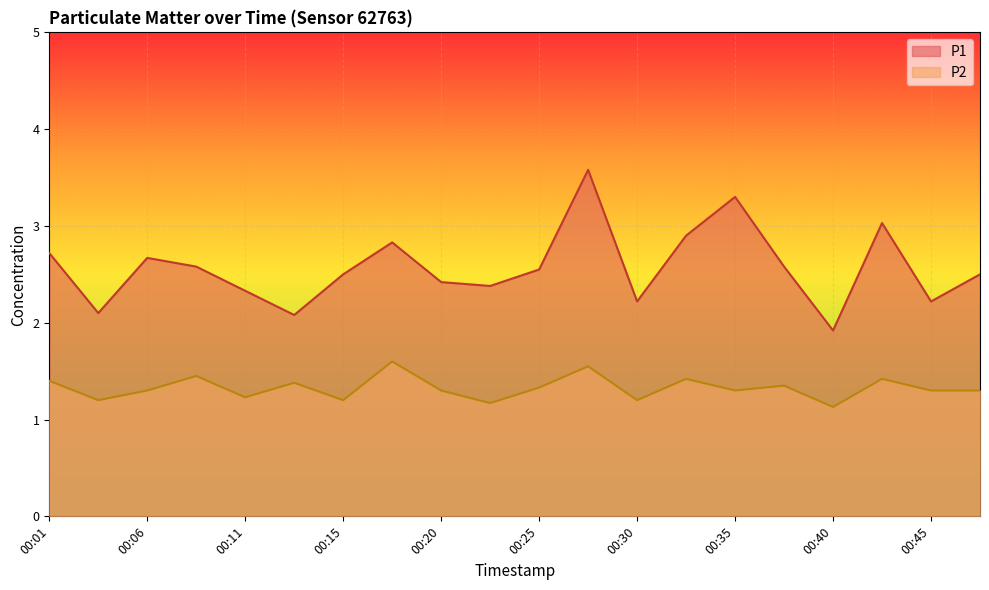

Reading left to right, transcribe all the data shown in this chart.

P1: 2.7	2.1	2.7	2.6	2.3	2.1	2.5	2.8	2.4	2.4	2.5	3.6	2.2	2.9	3.3	2.6	1.9	3.0	2.2	2.5
P2: 1.4	1.2	1.3	1.4	1.2	1.4	1.2	1.6	1.3	1.2	1.3	1.6	1.2	1.4	1.3	1.4	1.1	1.4	1.3	1.3